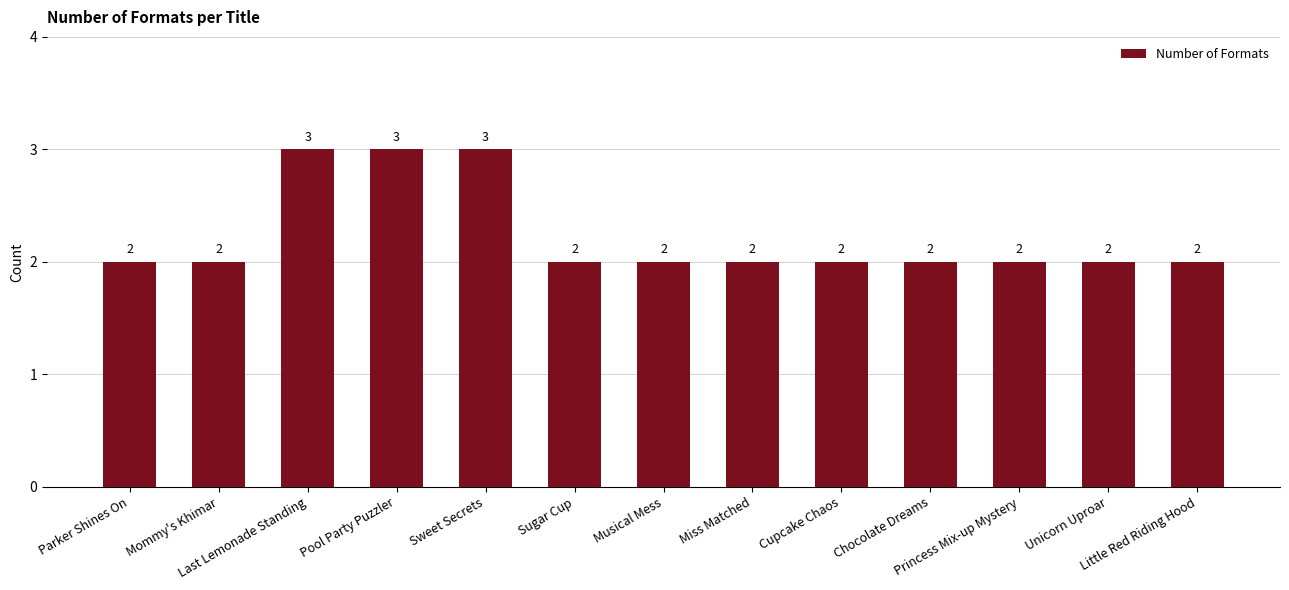

What is the change in value from Pool Party Puzzler to Little Red Riding Hood?

-1